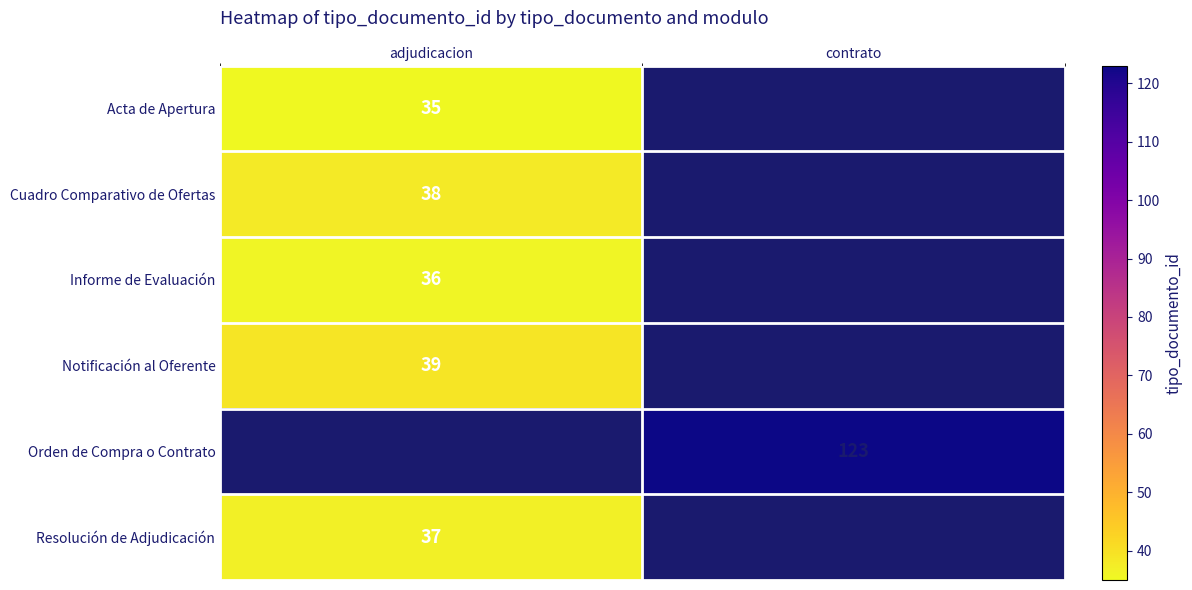

Is it true that Resolución de Adjudicación equals 37 at adjudicacion?

True